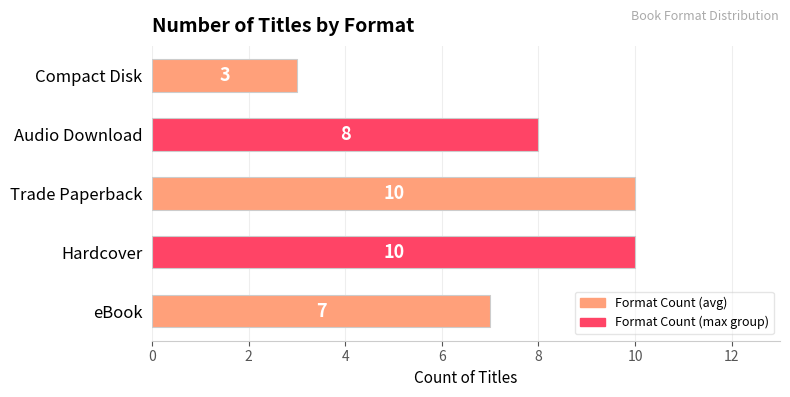

The value at eBook is 7. True or false?

True